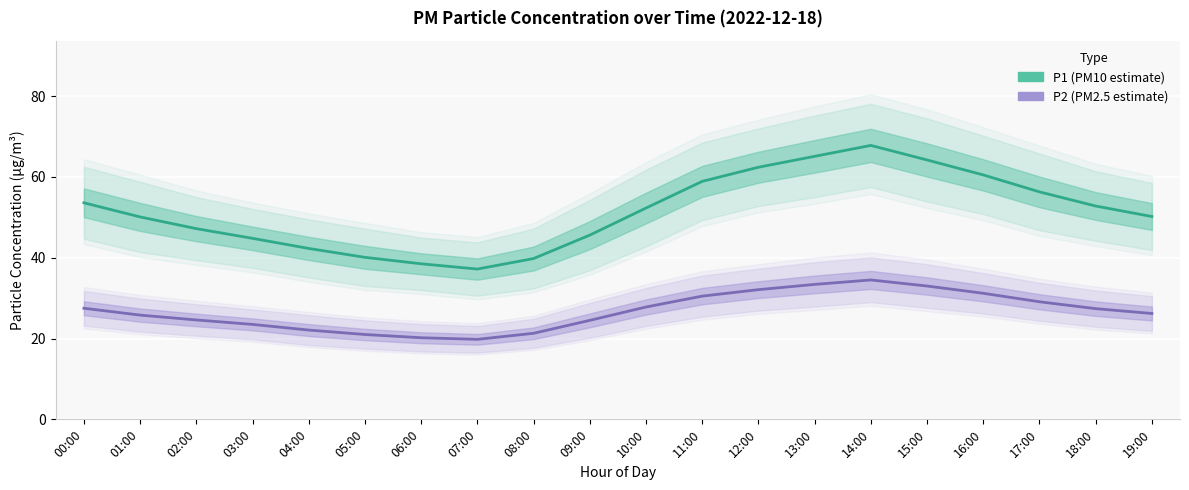

How many lines are shown in the chart?

2